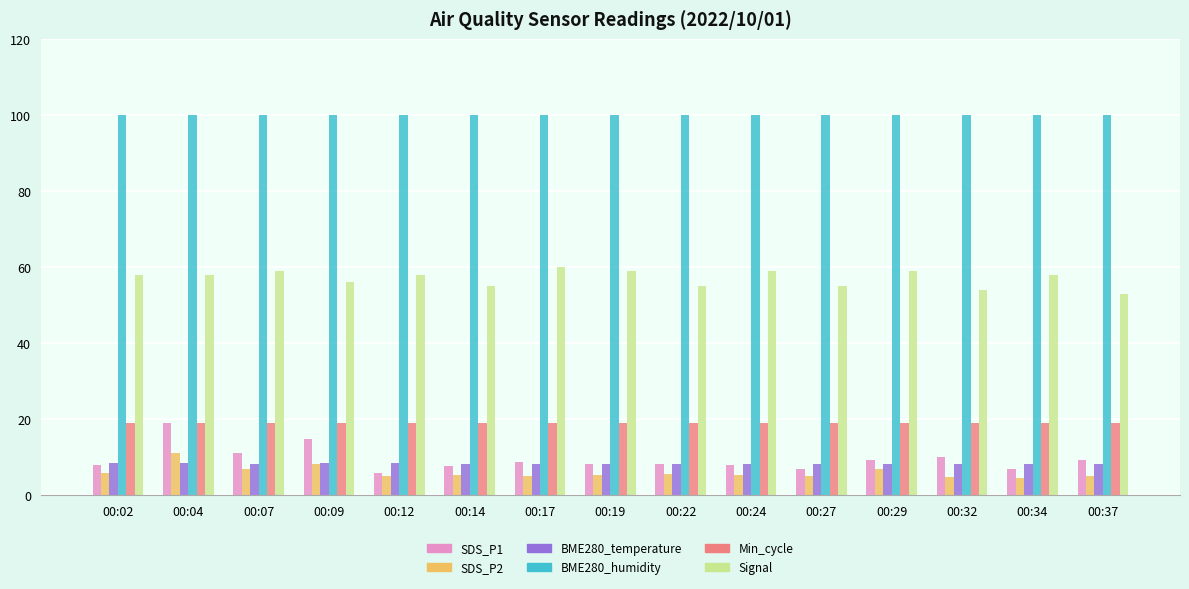

At which label does SDS_P1 reach its peak?

00:04